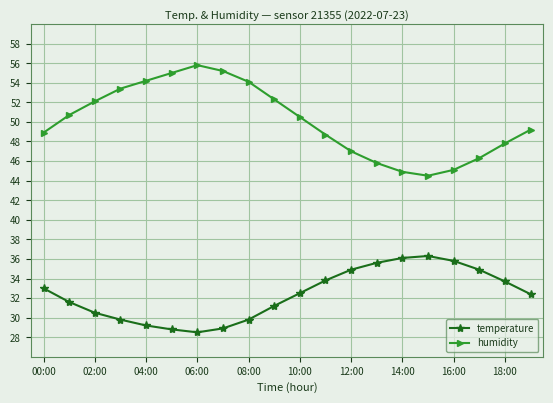

What is the value of the humidity point at the 9th from the left?

54.1